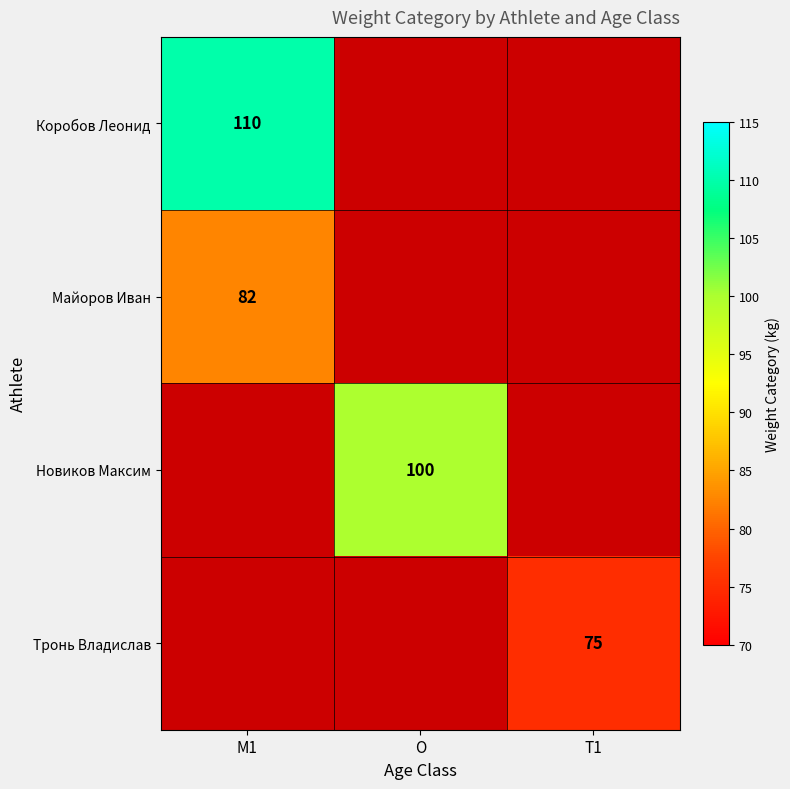

What is the minimum value shown in the chart?

75.0